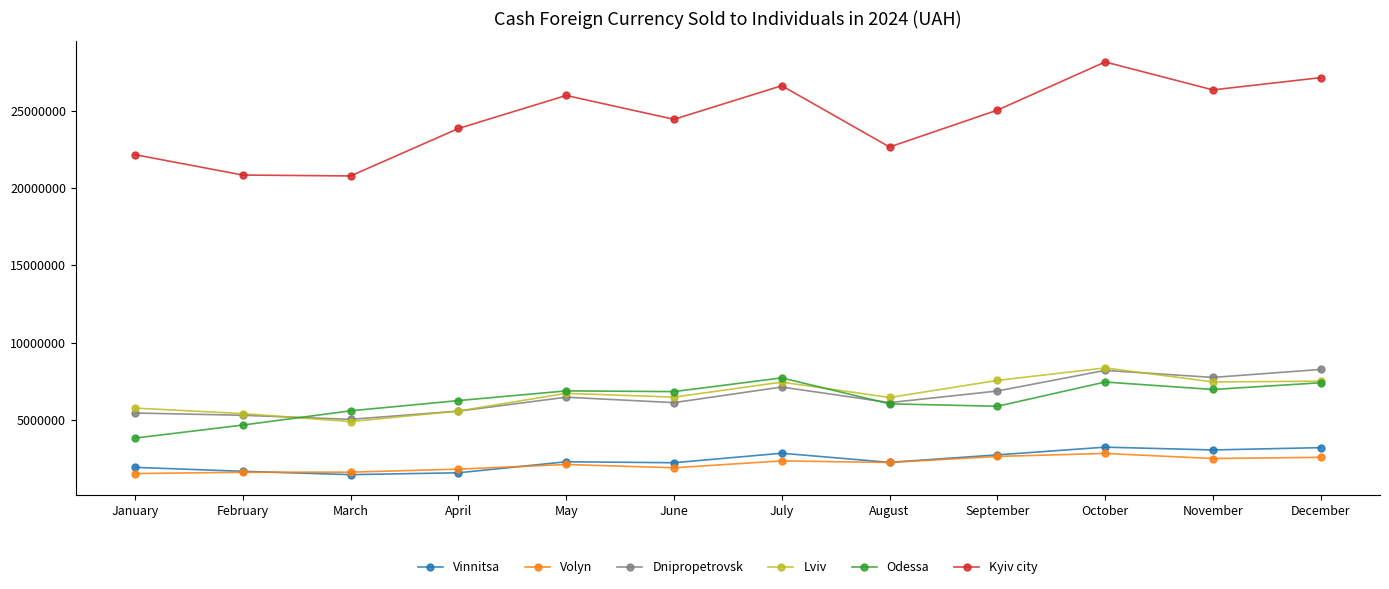

What are all the series names shown in the legend?

Vinnitsa, Volyn, Dnipropetrovsk, Lviv, Odessa, Kyiv city